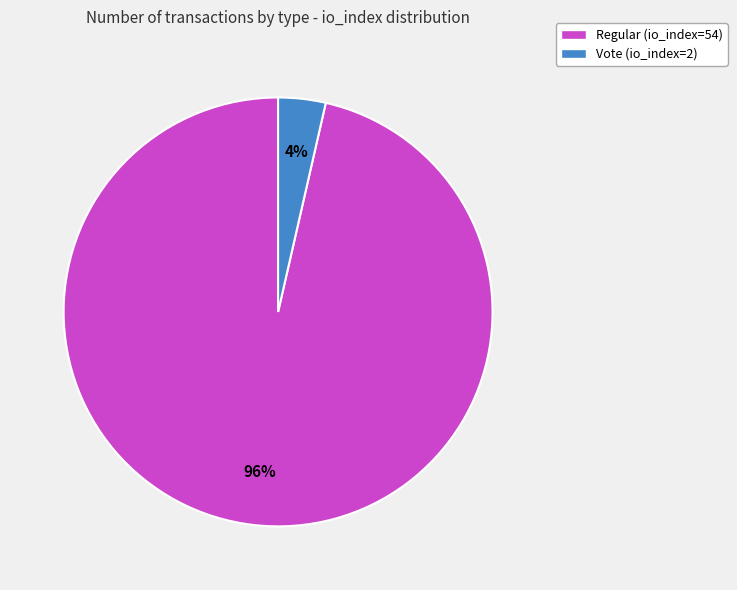

The Regular (io_index=54) slice represents 96% of the pie. True or false?

True